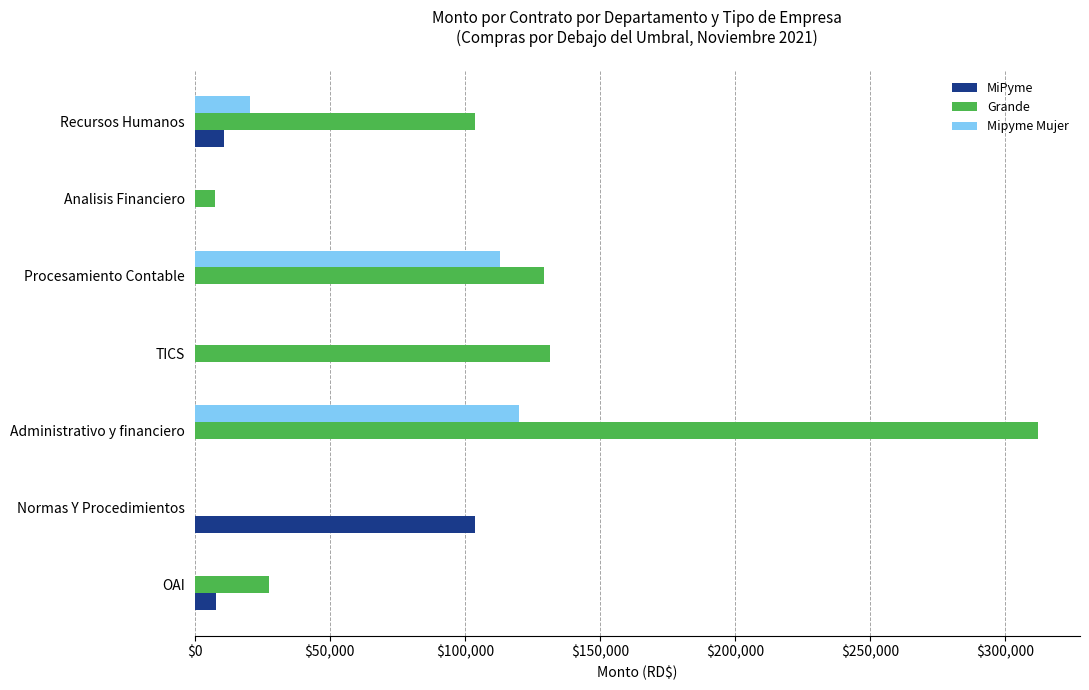

What is the sum of the Grande values at Administrativo y financiero and Recursos Humanos?

415894.2